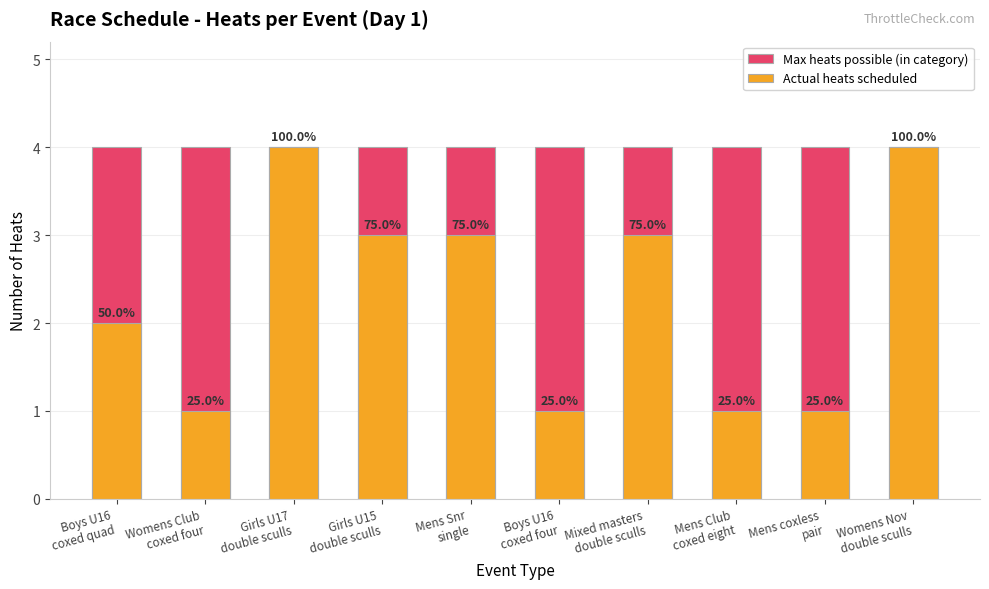

What is the label of the 5th bar from the left?

Mens Snr
single